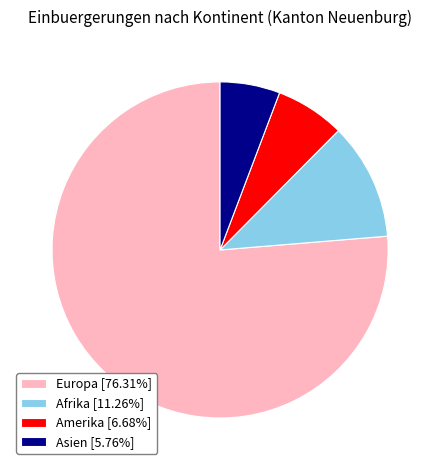

Do Europa [76.31%] and Asien [5.76%] together represent more than half of the pie?

Yes